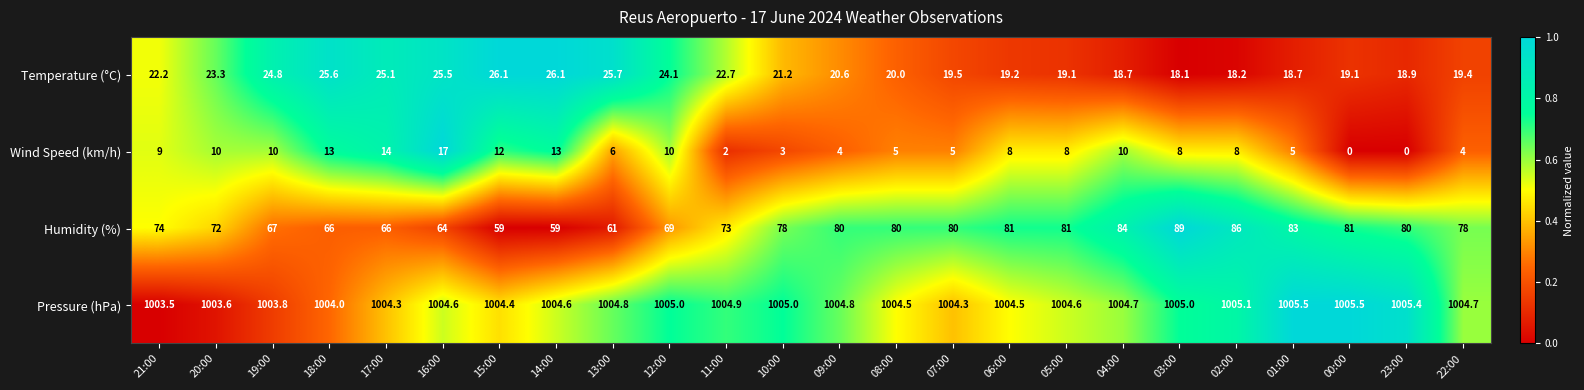

What is the sum of all Wind Speed (km/h) values?

184.0